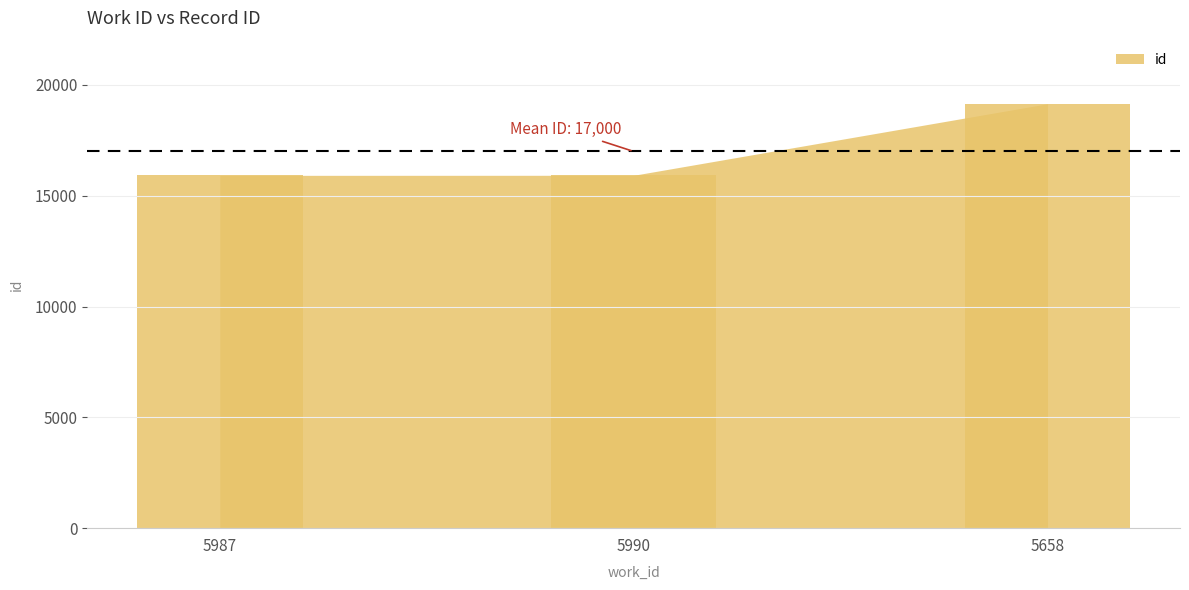

The chart shows a value of 15925 at 5990. True or false?

True